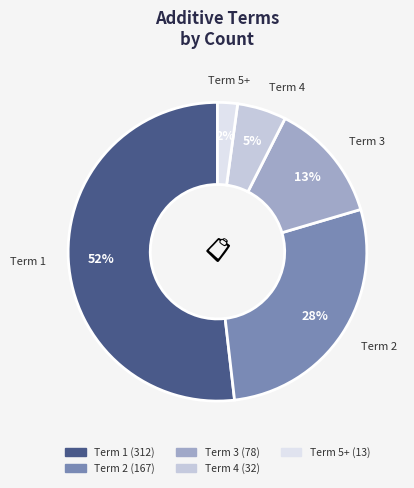

How many slices are in this pie chart?

5